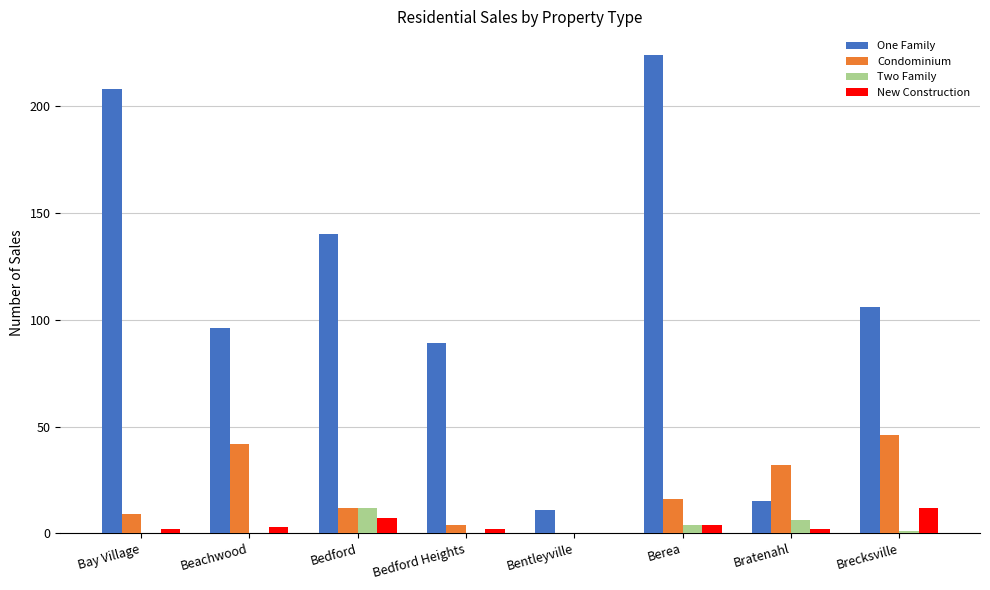

Which series has the largest range (max minus min)?

One Family